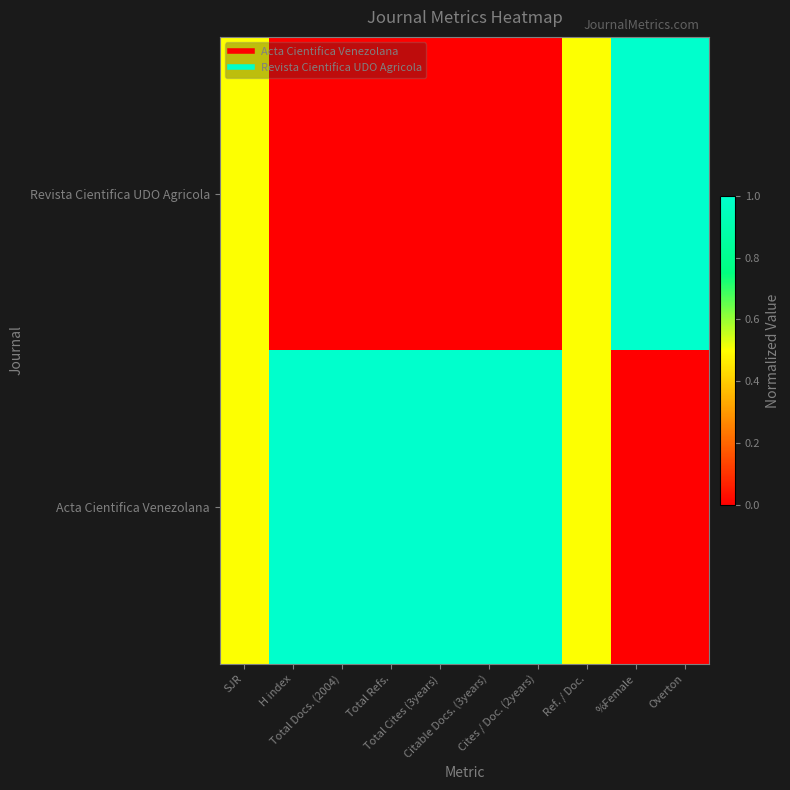

List the series in order of their overall mean, highest first.

Acta Cientifica Venezolana, Revista Cientifica UDO Agricola